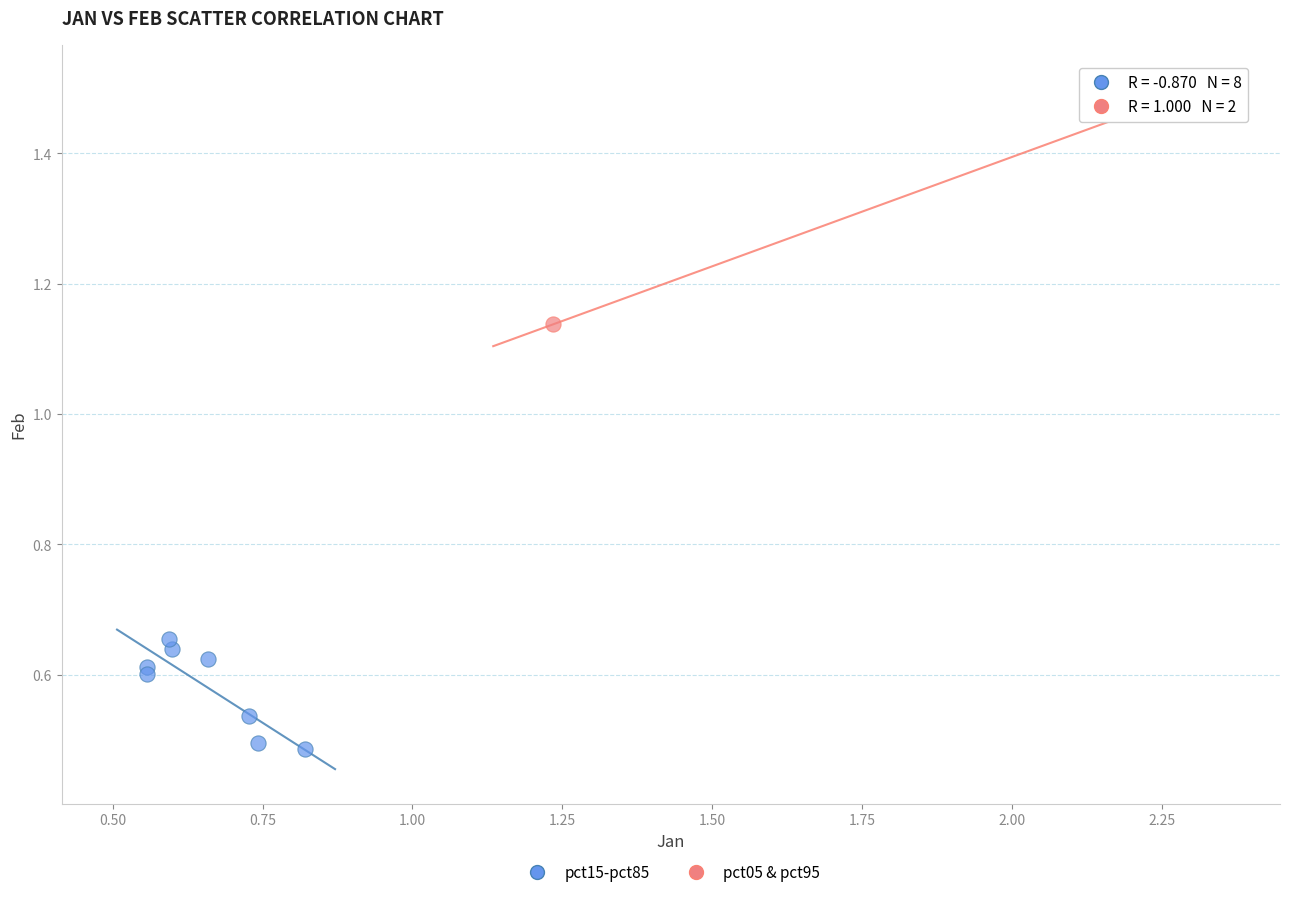

Which series reaches the maximum Y coordinate?

pct05 & pct95